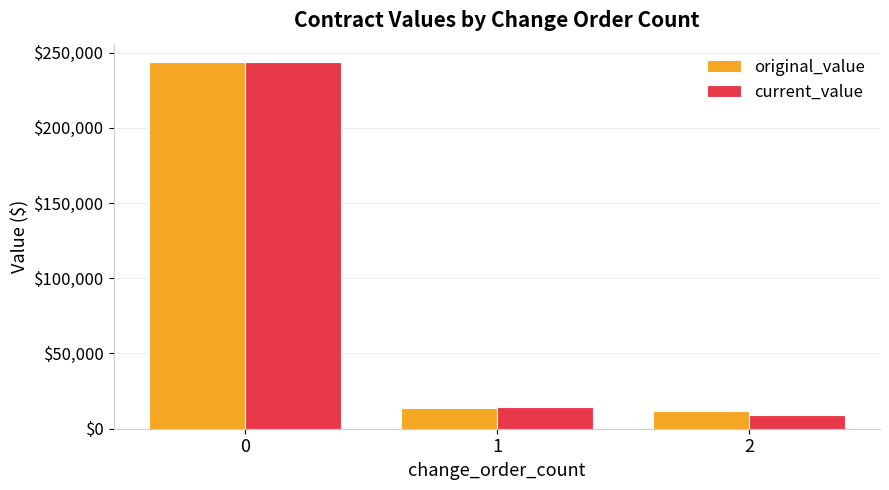

What is the lowest value of the current_value series?

9439.0